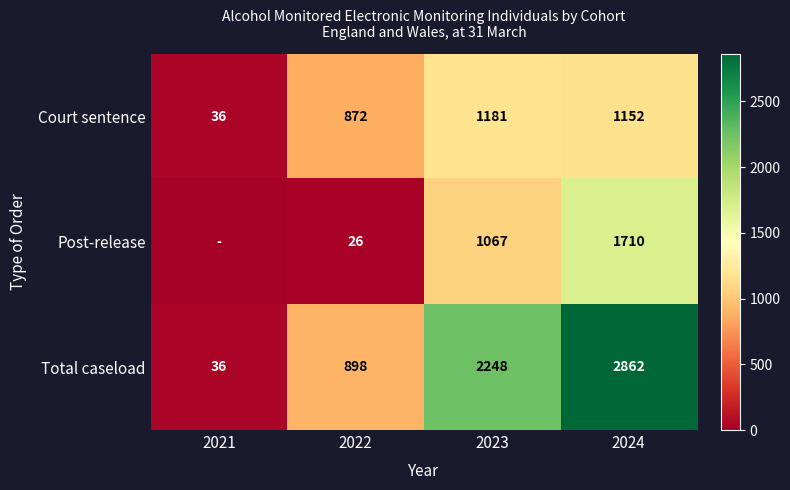

Rank the series at 2023 from highest to lowest value.

Total caseload, Court sentence, Post-release